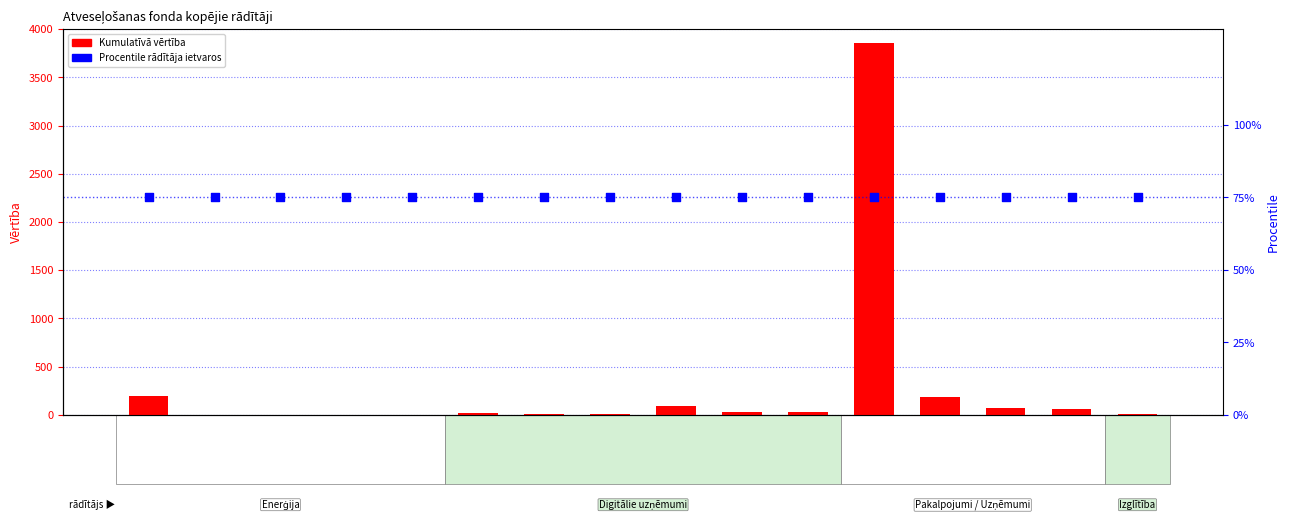

At which category is the sum across all series the highest?

RRFCI07.1